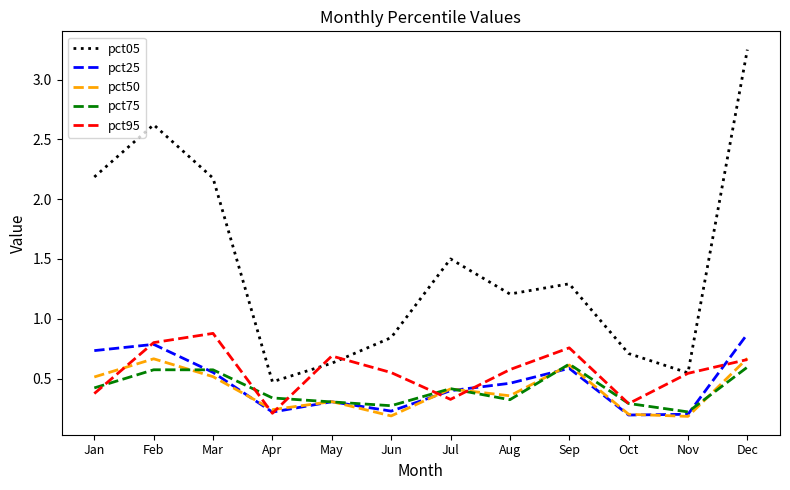

Does the chart have visible grid lines?

No